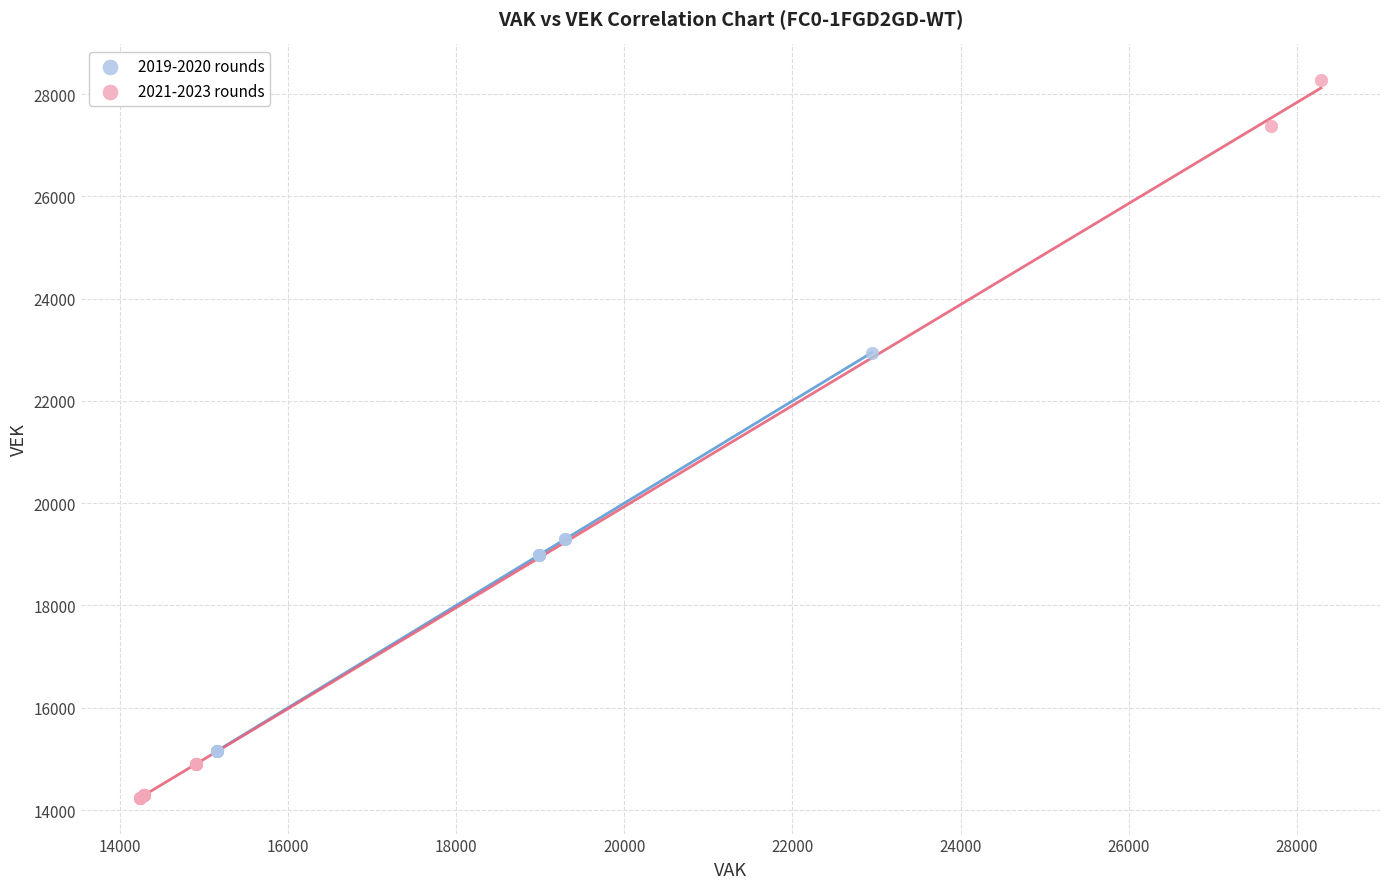

Which series contains the highest Y value?

2021-2023 rounds